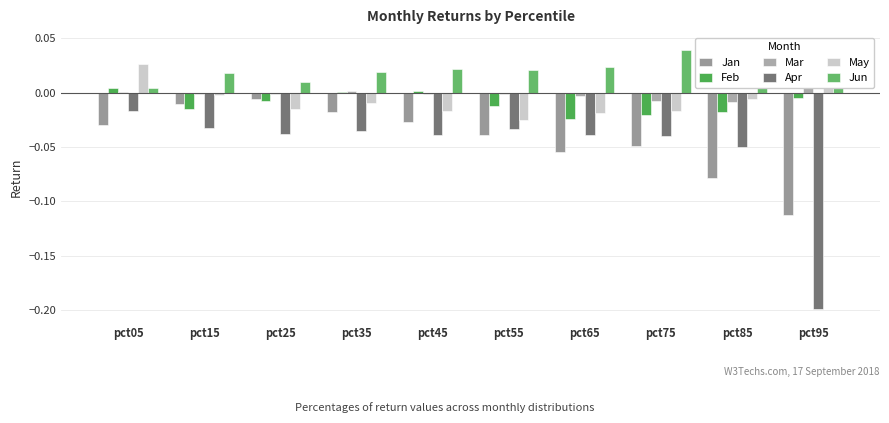

How many bars are there in total?

60